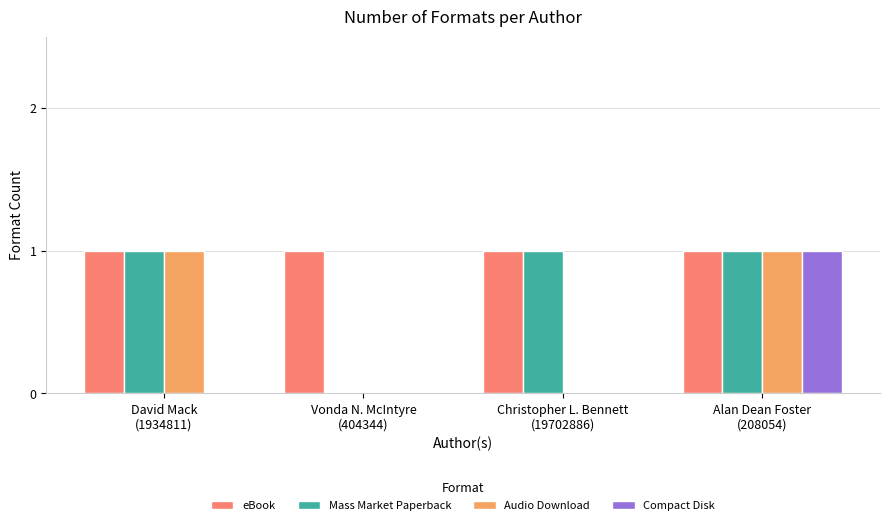

Which series has the largest total across all categories?

eBook